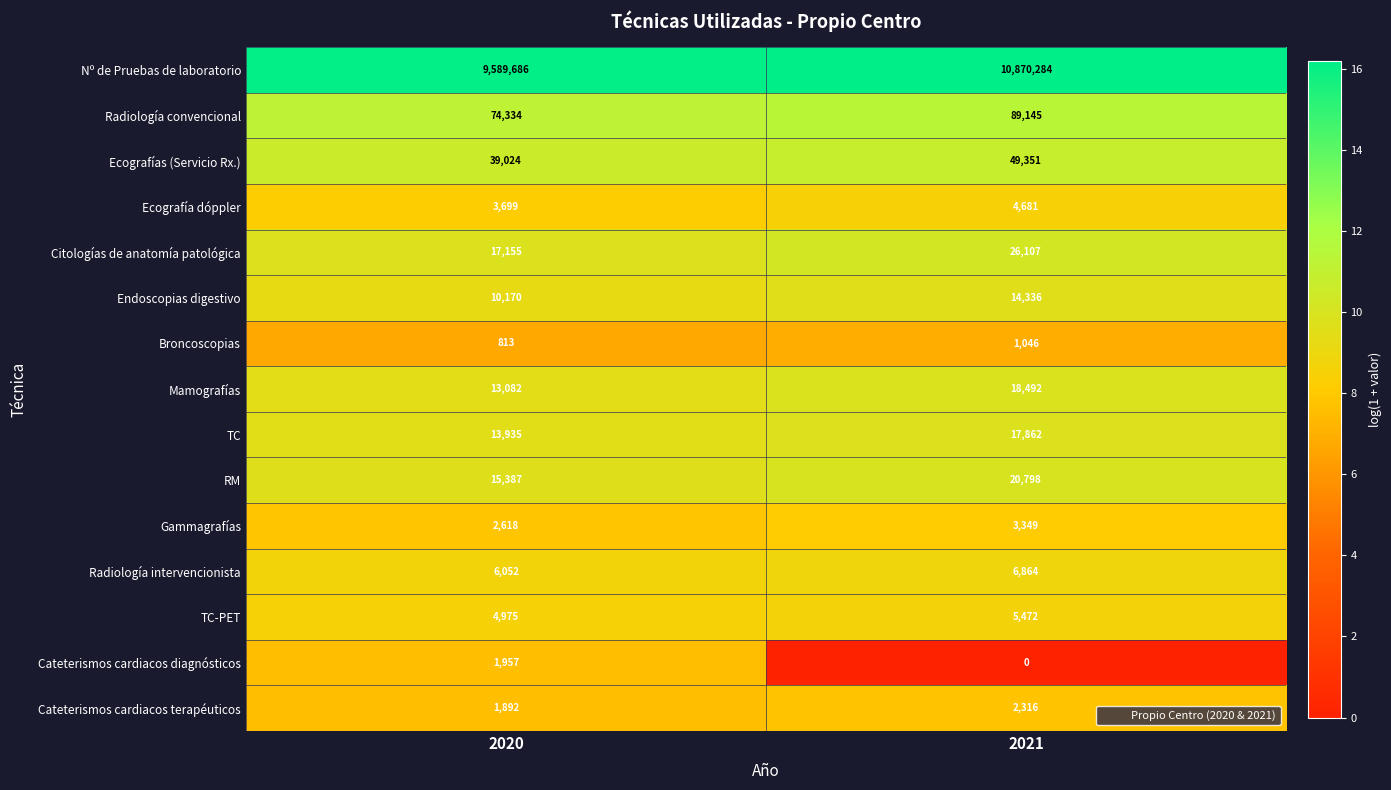

What is the total value across all series at 2021?

11130103